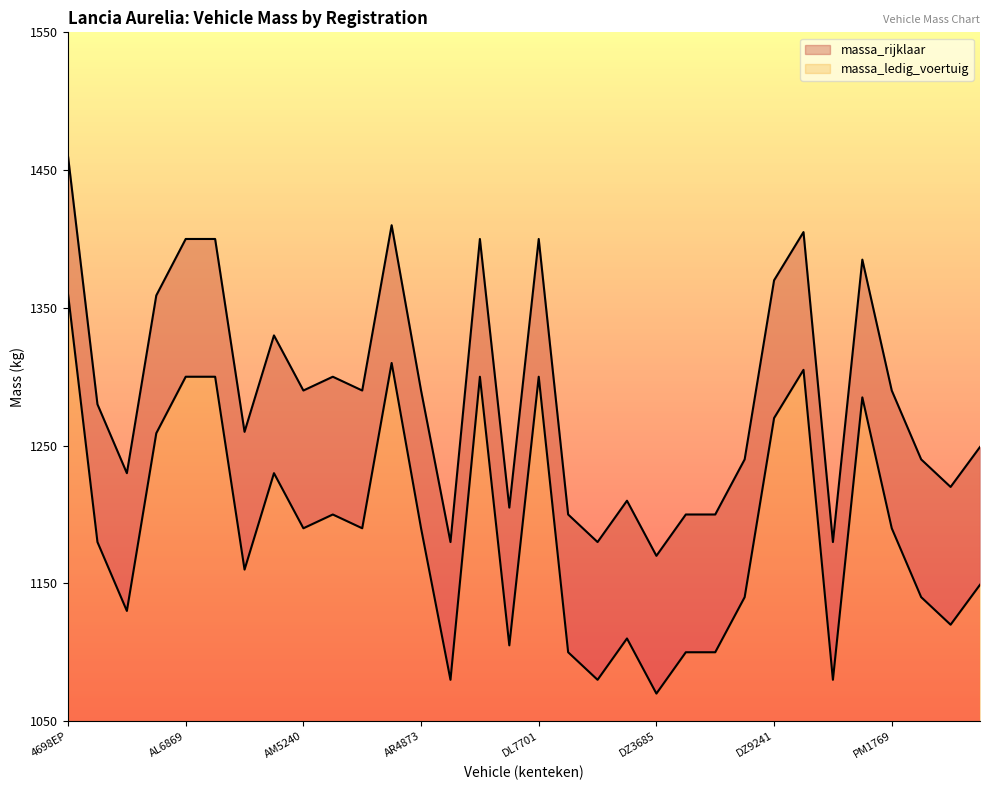

True or false: massa_rijklaar has more than 1 interior local peaks.

True